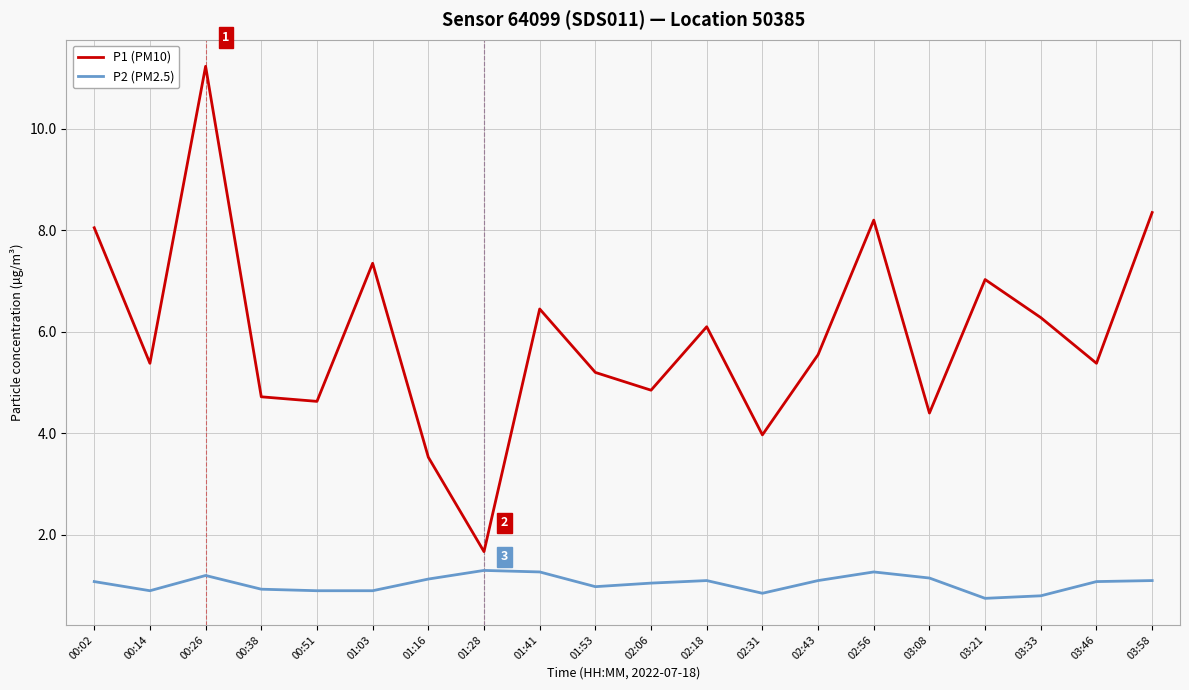

Rank the series by their average value, from highest to lowest.

P1 (PM10), P2 (PM2.5)